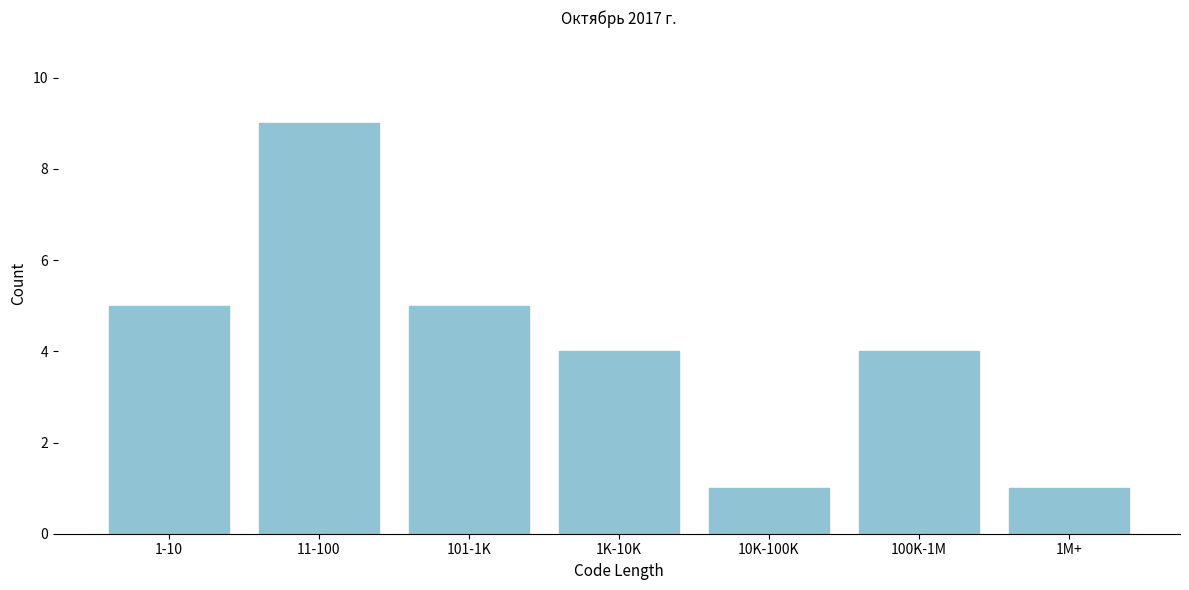

Reading left to right, what are all the values shown in this chart?

1-10=5	11-100=9	101-1K=5	1K-10K=4	10K-100K=1	100K-1M=4	1M+=1